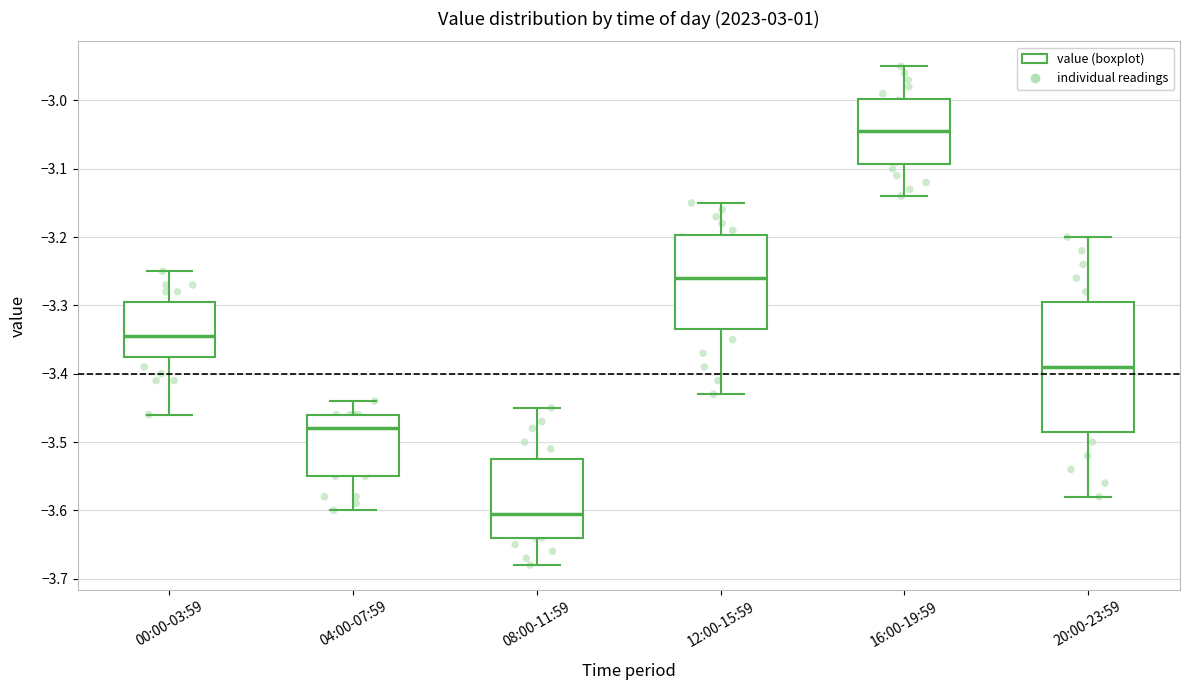

Reading left to right, read every box against the y-axis: the position of its median line, the range the box covers, and the ends of its whiskers. The values are not printed on the chart, so give them approximately, as read against the axis.

00:00-03:59: median -3.34, box -3.37 to -3.29, whiskers -3.46 to -3.25
04:00-07:59: median -3.48, box -3.55 to -3.46, whiskers -3.60 to -3.44
08:00-11:59: median -3.60, box -3.64 to -3.52, whiskers -3.68 to -3.45
12:00-15:59: median -3.26, box -3.33 to -3.20, whiskers -3.43 to -3.15
16:00-19:59: median -3.04, box -3.09 to -3.00, whiskers -3.14 to -2.95
20:00-23:59: median -3.39, box -3.48 to -3.29, whiskers -3.58 to -3.20